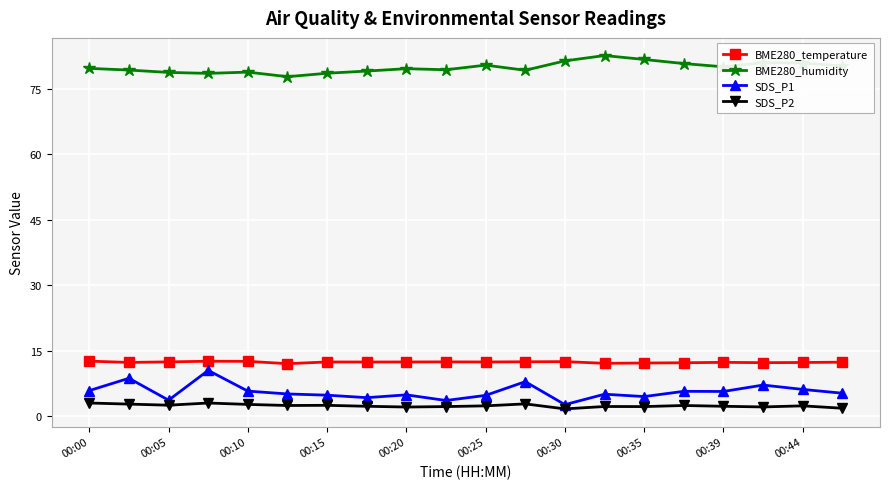

Is this an area chart (filled region under the line)?

No